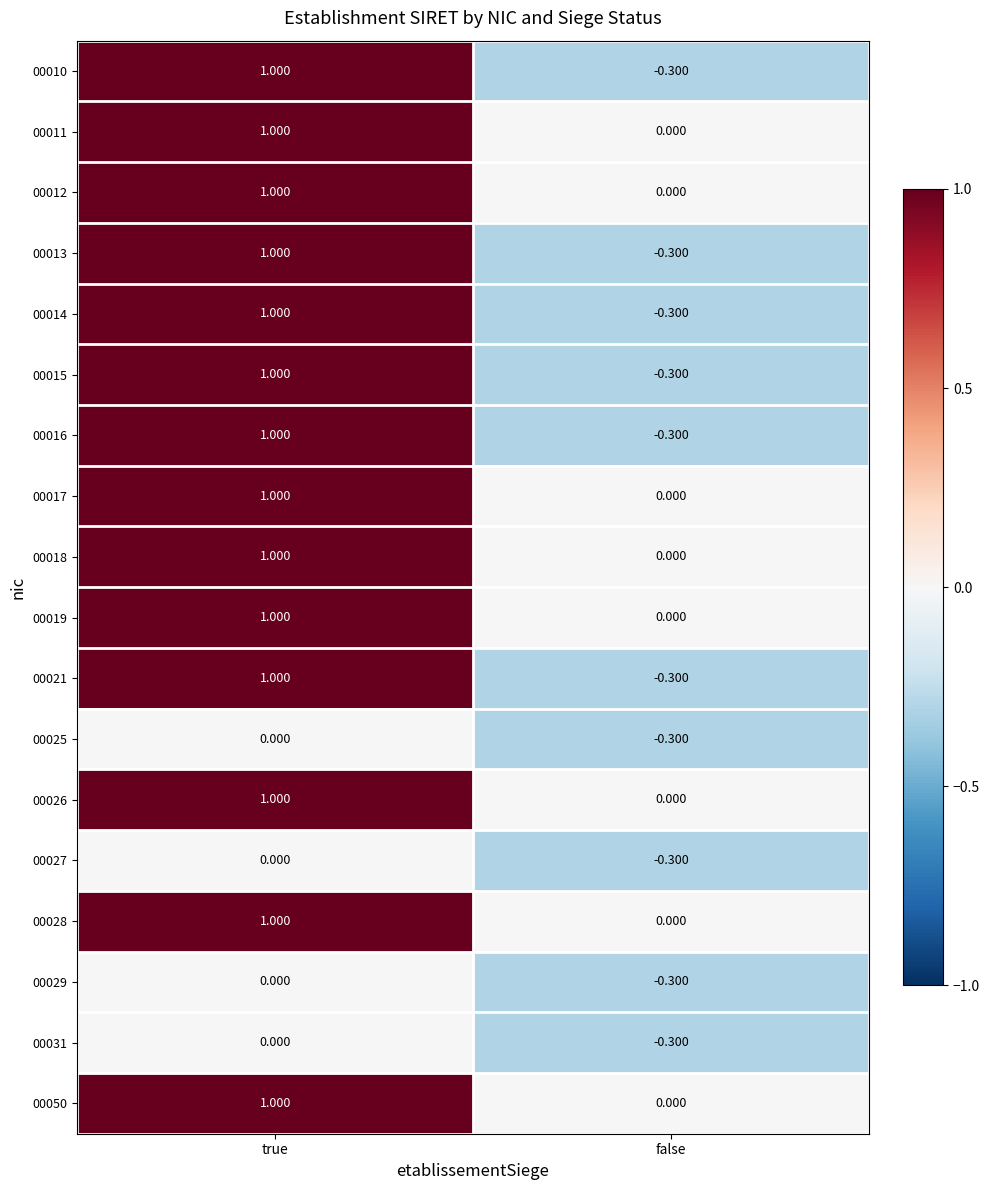

At which label is 00018 closest to 0?

false